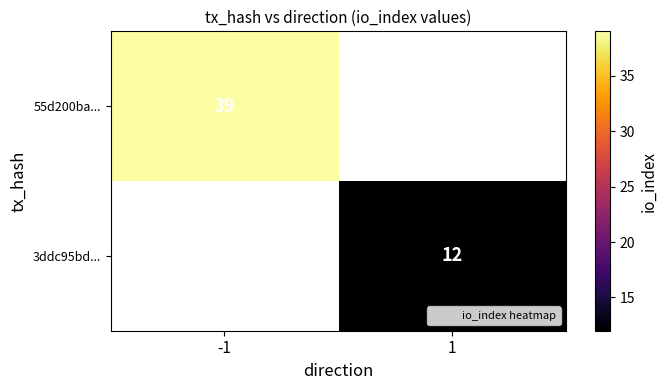

Is the value of 3ddc95bd... at 1 greater than the value of 55d200ba... at 1?

No